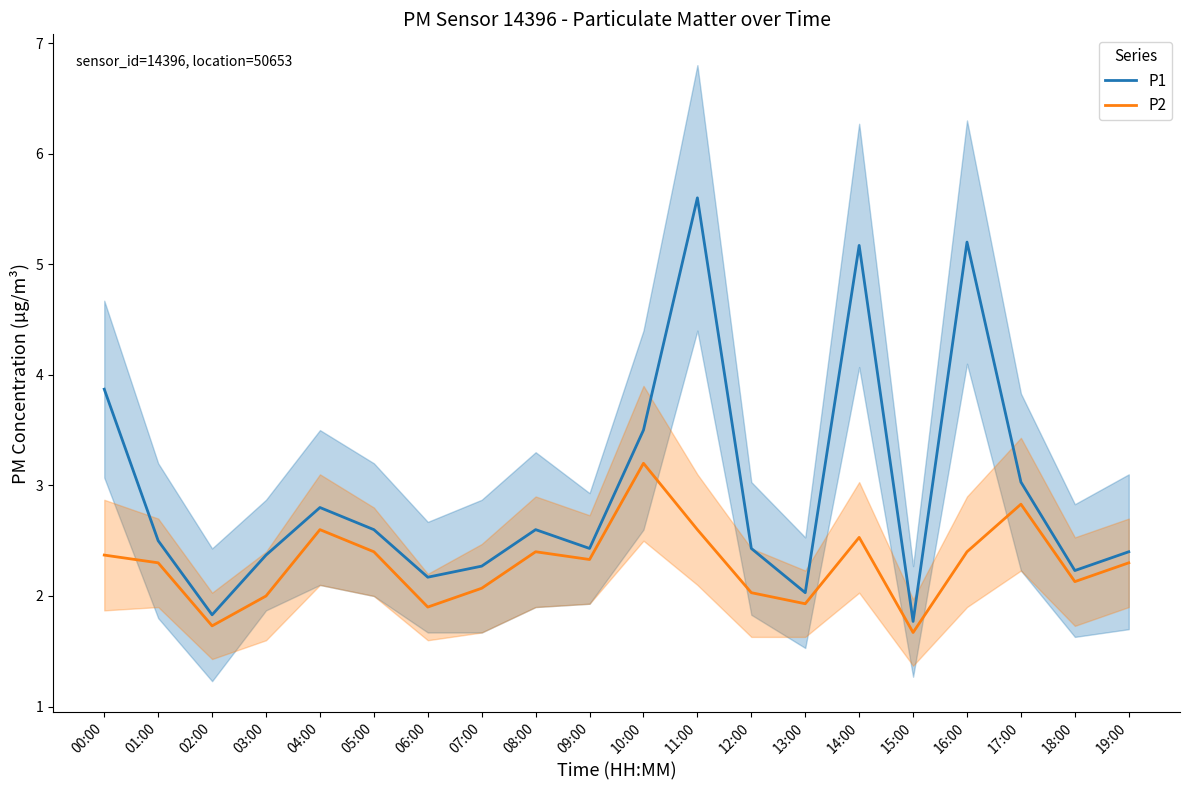

Is it true that P1 equals 4.4 at 12:00?

False